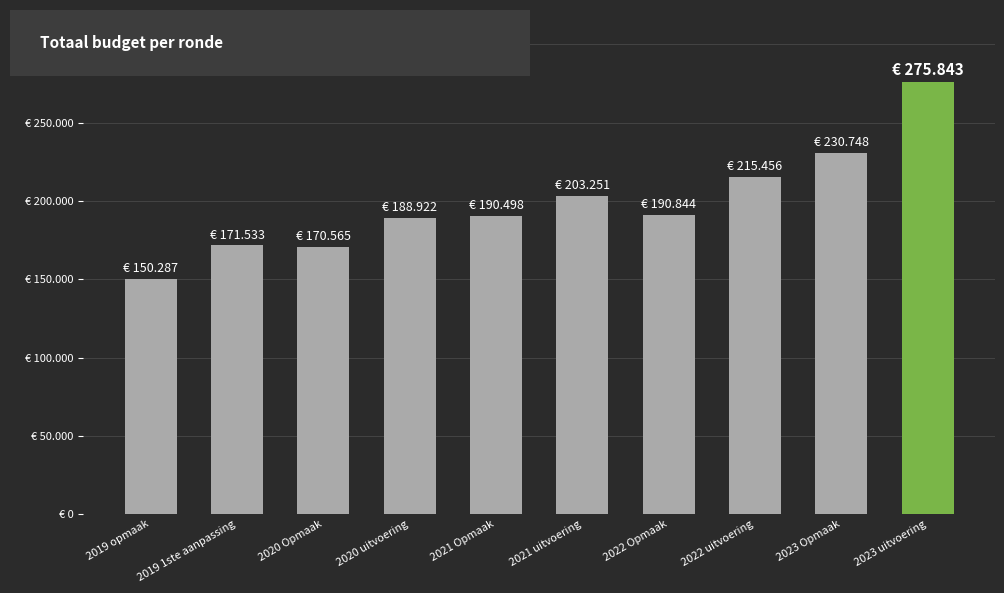

Which category has the highest value across all series?

2023 uitvoering